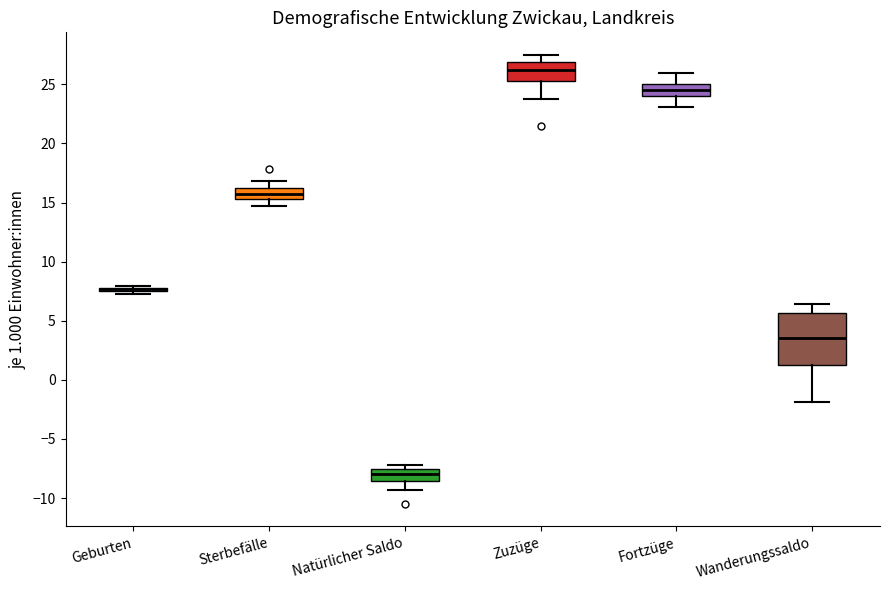

Which box is the tallest, from its lower edge to its upper edge?

Wanderungssaldo